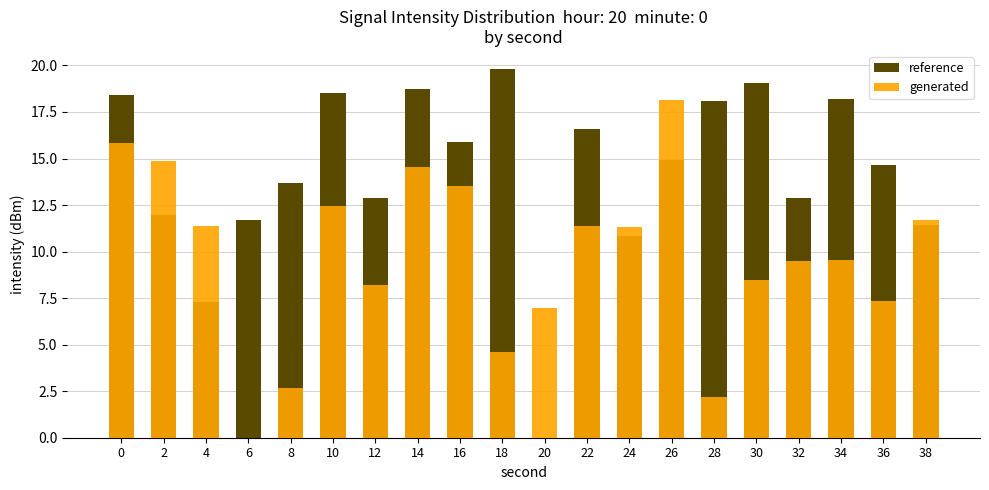

What is the sum of all reference values?

285.5